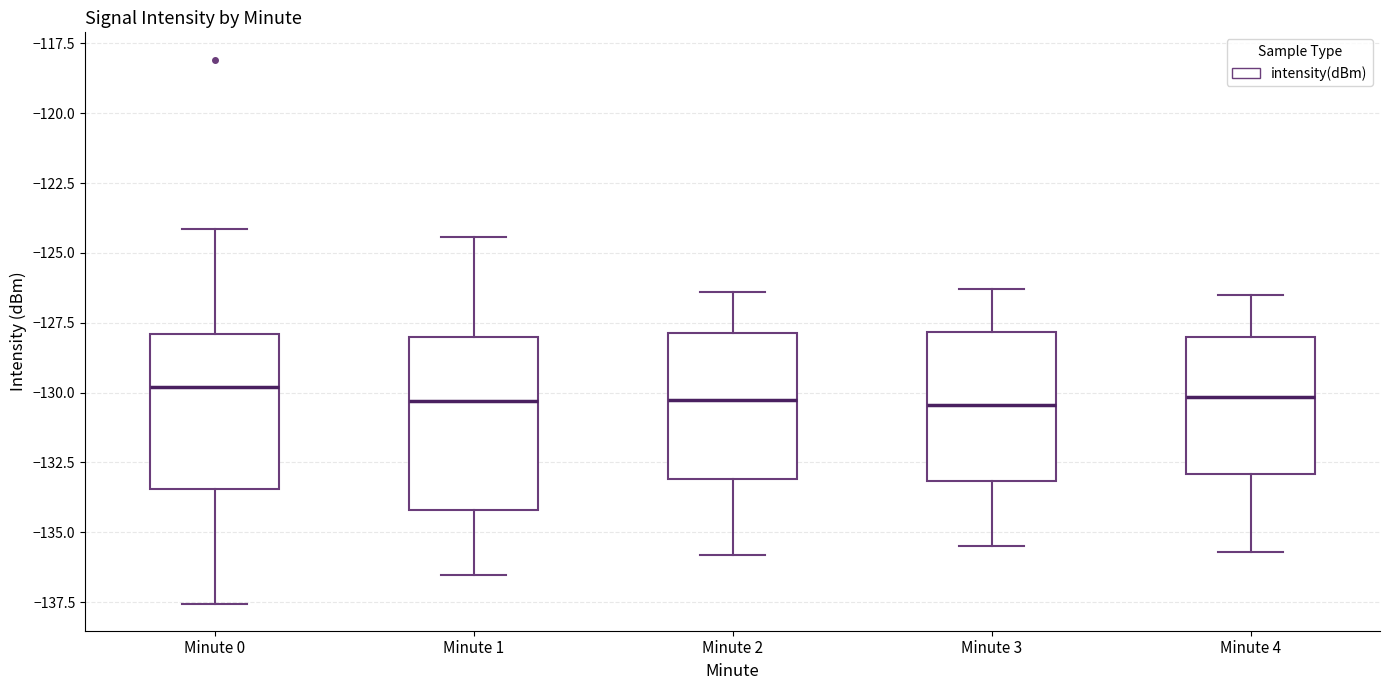

Reading left to right, read every box against the y-axis: the position of its median line, the range the box covers, and the ends of its whiskers. The values are not printed on the chart, so give them approximately, as read against the axis.

Minute 0: median -130.0, box -133.5 to -128.0, whiskers -137.5 to -124.0
Minute 1: median -130.5, box -134.0 to -128.0, whiskers -136.5 to -124.5
Minute 2: median -130.0, box -133.0 to -128.0, whiskers -136.0 to -126.5
Minute 3: median -130.5, box -133.0 to -128.0, whiskers -135.5 to -126.5
Minute 4: median -130.0, box -133.0 to -128.0, whiskers -135.5 to -126.5